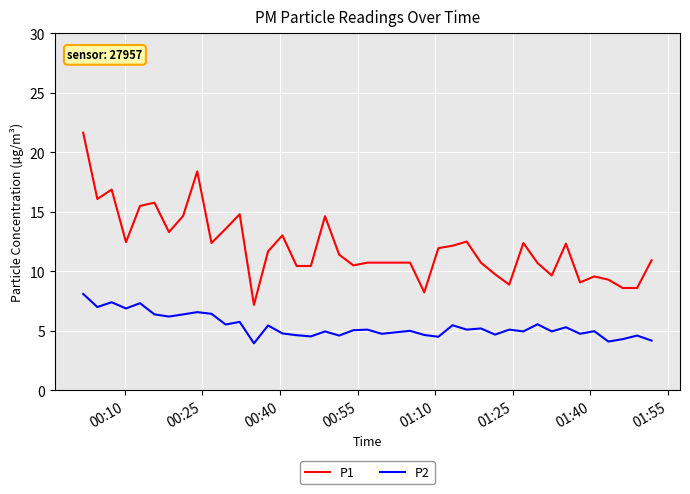

Which series has the largest range (max minus min)?

P1